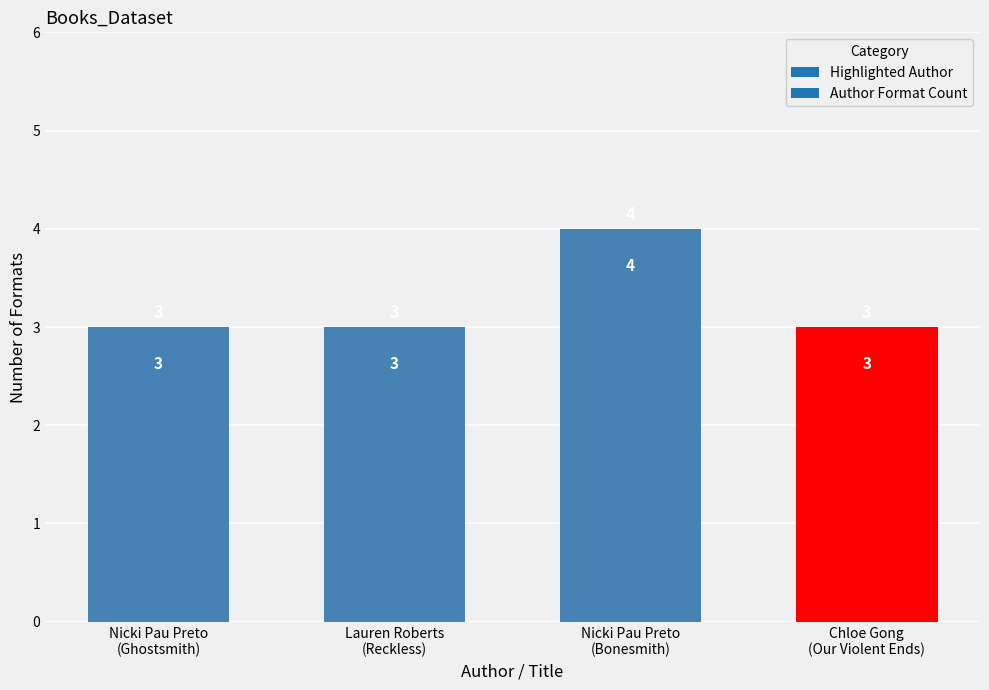

What is the minimum value shown in the chart?

3